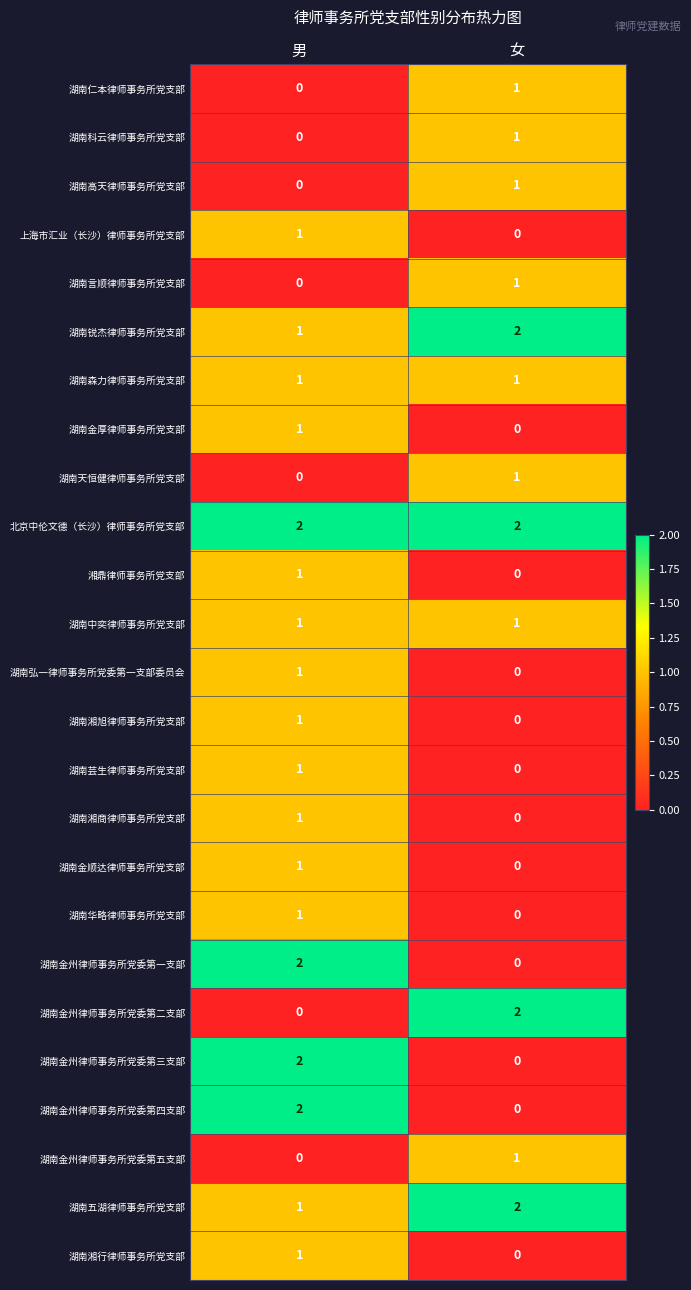

The 湖南金顺达律师事务所党支部 series shows 0 at 女. True or false?

True